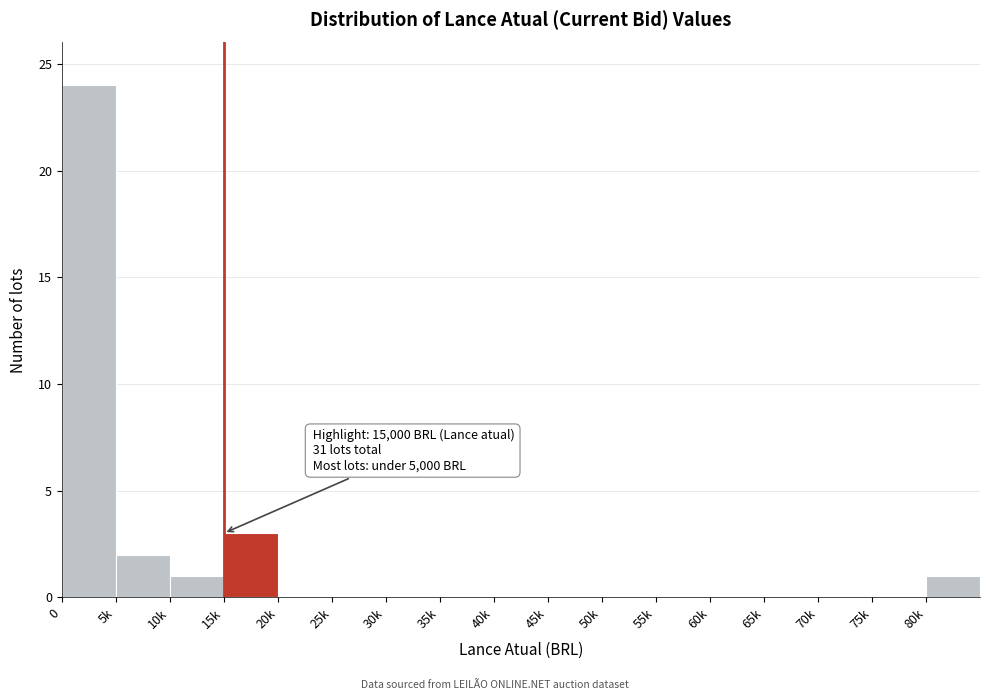

Reading right to left, extract all data points from this chart.

80k=1	75k=0	70k=0	65k=0	60k=0	55k=0	50k=0	45k=0	40k=0	35k=0	30k=0	25k=0	20k=0	15k=3	10k=1	5k=2	0=24